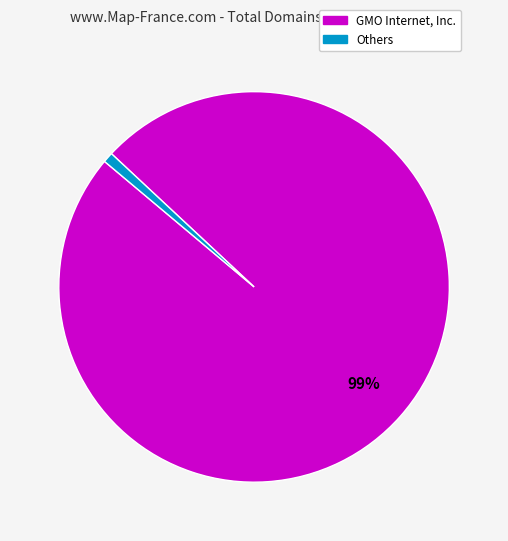

Between GMO Internet, Inc. and Others, which is larger?

GMO Internet, Inc.